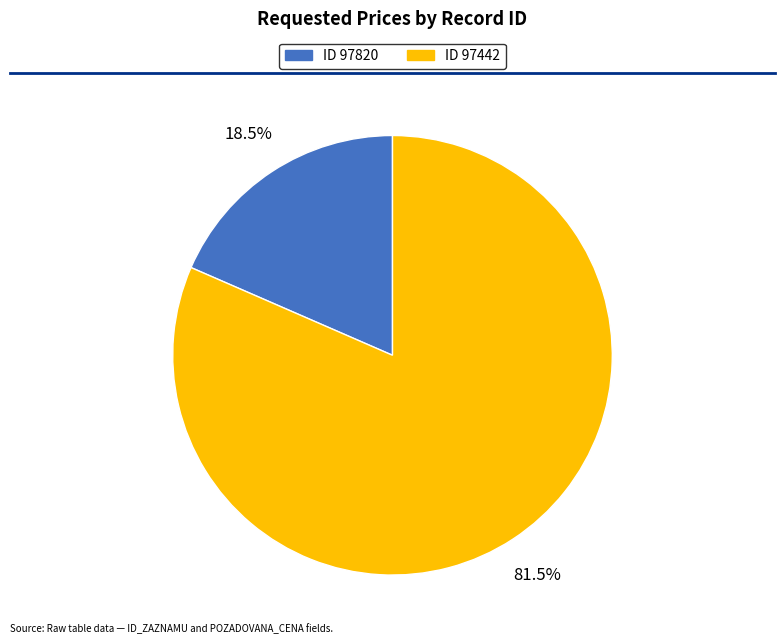

Is there a majority slice in this chart?

Yes